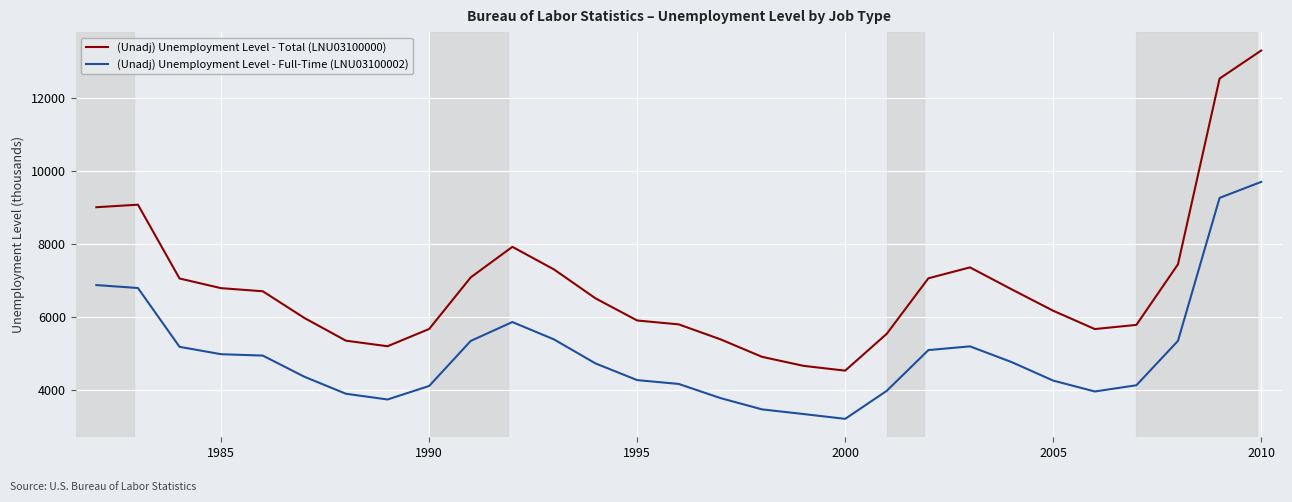

True or false: (Unadj) Unemployment Level - Full-Time (LNU03100002) and (Unadj) Unemployment Level - Total (LNU03100000) intersect in this chart.

False